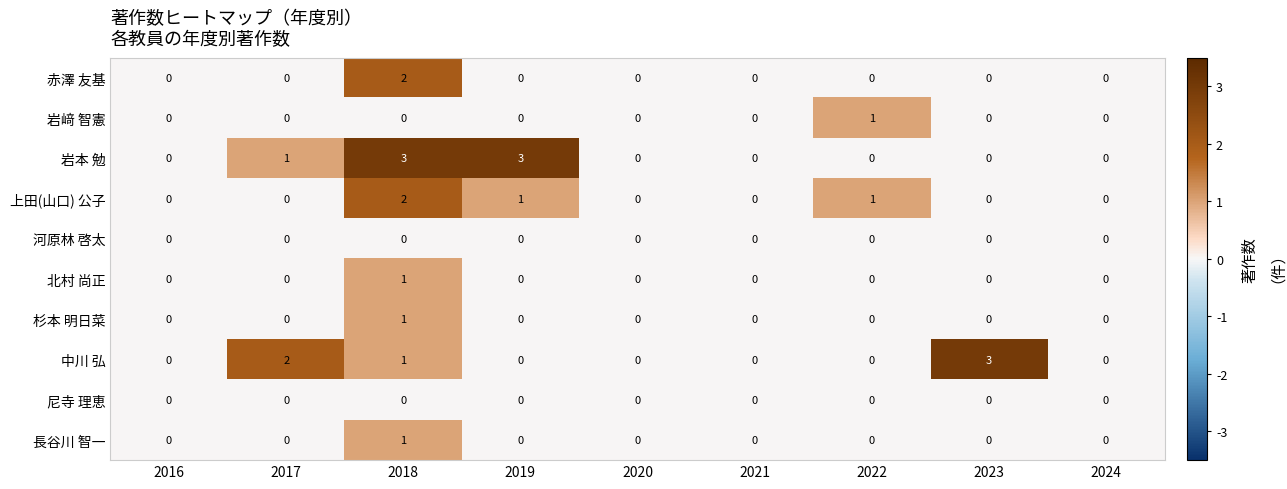

Which series changed the most between 2022 and 2023?

中川 弘